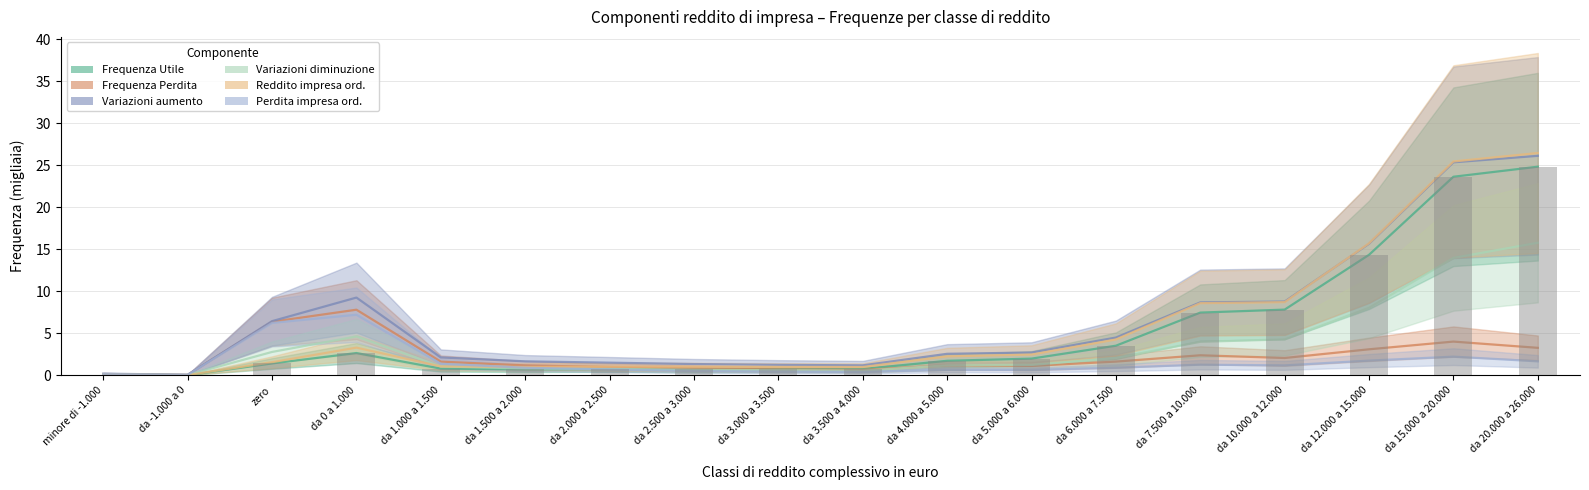

Reading right to left, extract all data points from this chart.

Frequenza Utile: 24.8	23.6	14.3	7.8	7.5	3.5	2.0	1.7	0.7	0.7	0.7	0.7	0.7	0.8	2.6	1.4	0.0	0.1
Frequenza Perdita: 3.3	4.0	3.1	2.1	2.4	1.6	1.1	1.2	0.6	0.7	0.8	1.0	1.2	1.6	7.8	6.4	0.0	0.1
Variazioni aumento: 26.1	25.3	15.7	8.8	8.7	4.5	2.7	2.6	1.2	1.2	1.3	1.5	1.7	2.1	9.2	6.4	0.1	0.2
Variazioni diminuzione: 15.8	14.0	8.0	4.3	4.0	2.1	1.2	1.2	0.5	0.6	0.6	0.8	0.8	1.0	4.6	2.8	0.0	0.1
Reddito impresa ord.: 26.5	25.4	15.7	8.7	8.6	4.3	2.5	2.2	1.0	1.0	1.0	1.0	1.0	1.1	3.3	1.6	0.0	0.1
Perdita impresa ord.: 1.7	2.2	1.7	1.2	1.3	0.9	0.6	0.6	0.4	0.4	0.5	0.7	0.9	1.4	7.2	6.2	0.0	0.1